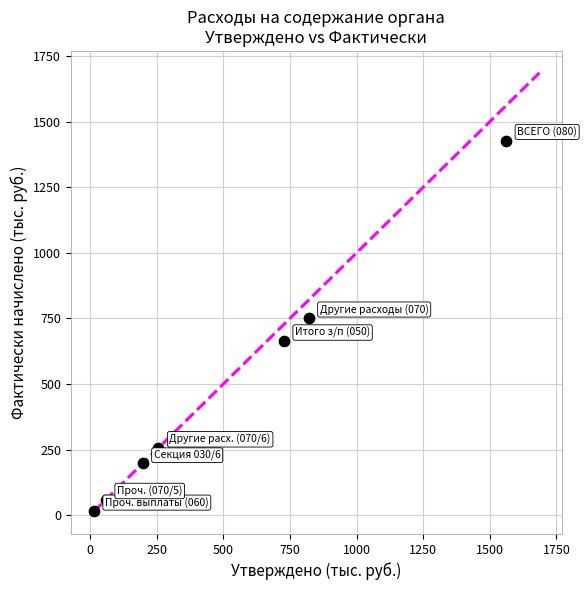

What is the range of Y values (max minus min)?

1413